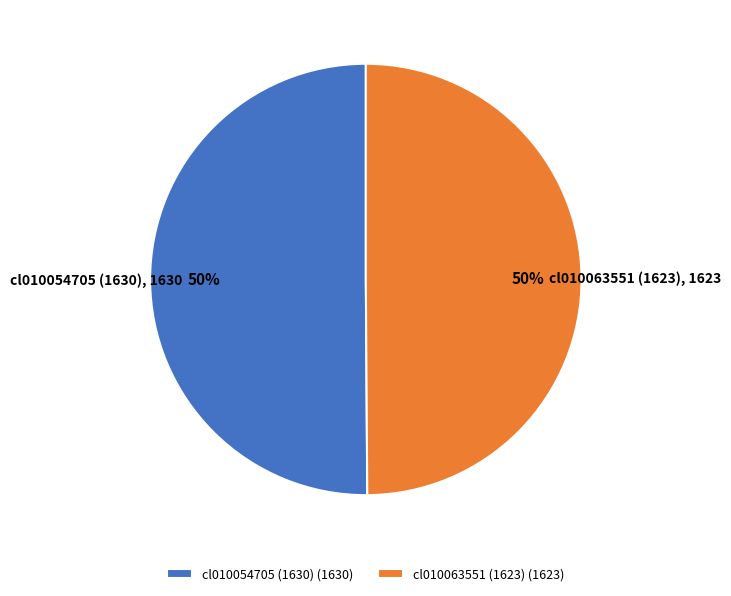

True or false: cl010054705 (1630) accounts for 50% of the total.

True